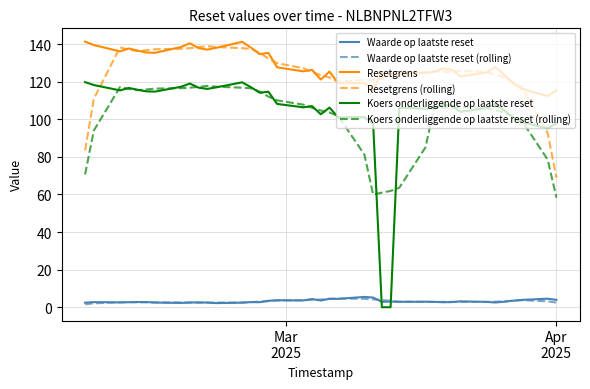

Which series has the widest spread of values?

Koers onderliggende op laatste reset